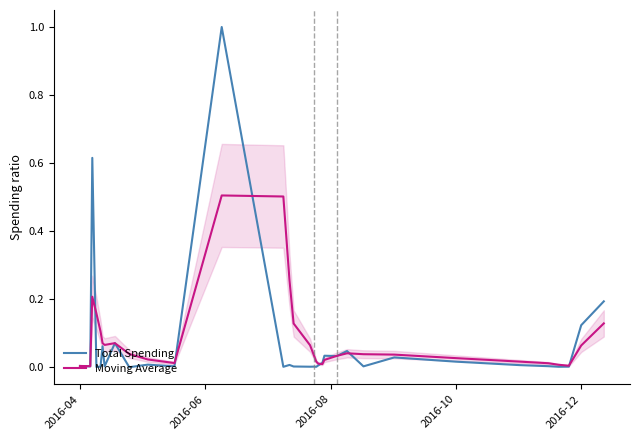

What is the highest value of the Total Spending series?

1.0